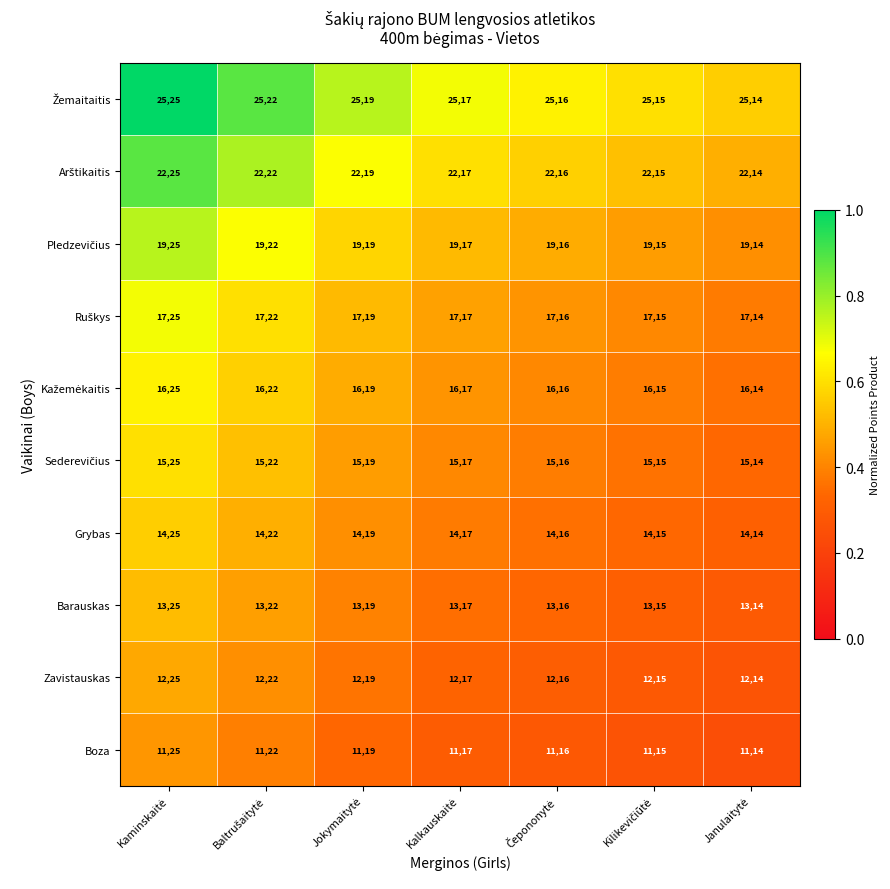

What is the highest value of the Barauskas series?

1325